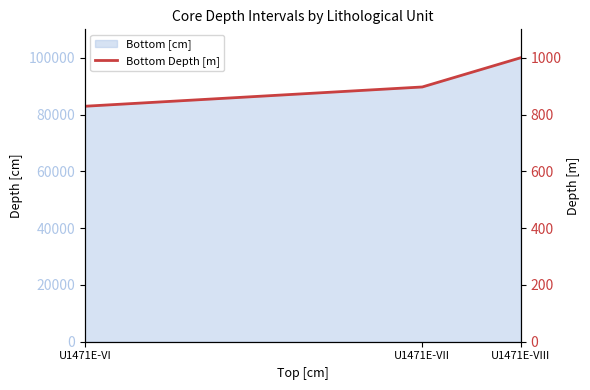

What is the sum of all values?

2726.1